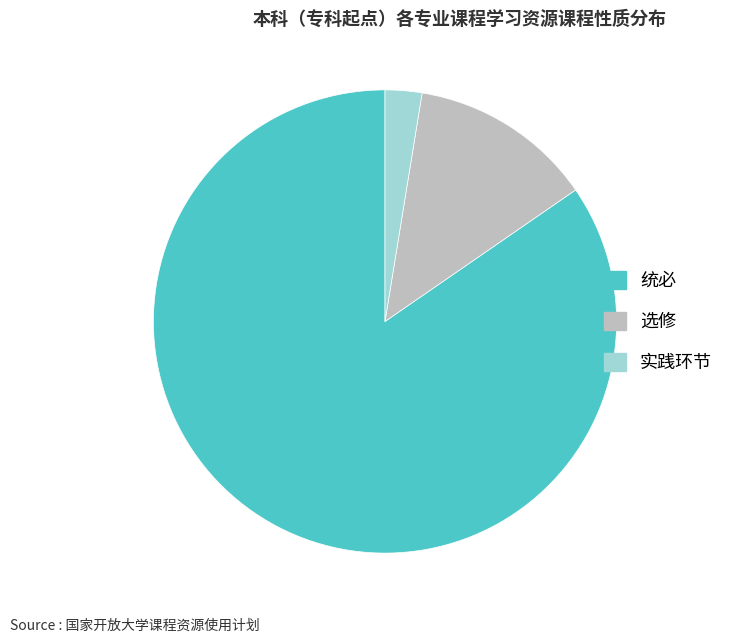

How many slices are in this pie chart?

3